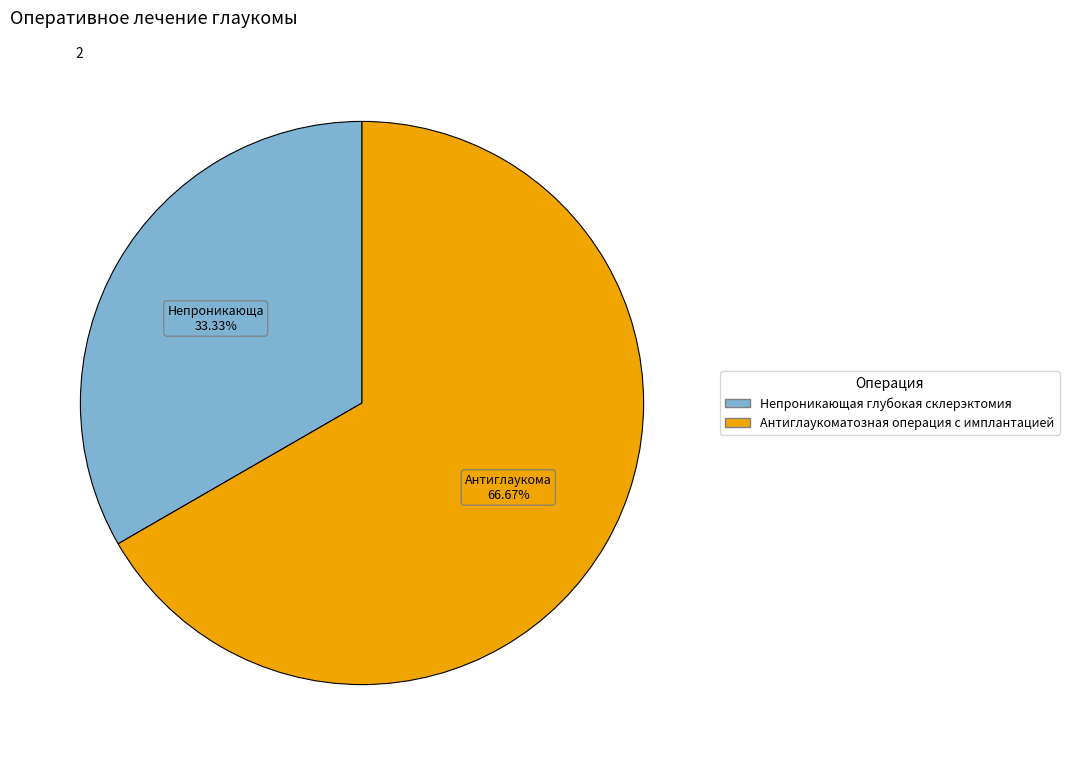

To the nearest percent, what percentage of the pie is Антиглаукоматозная операция с имплантацией?

67%